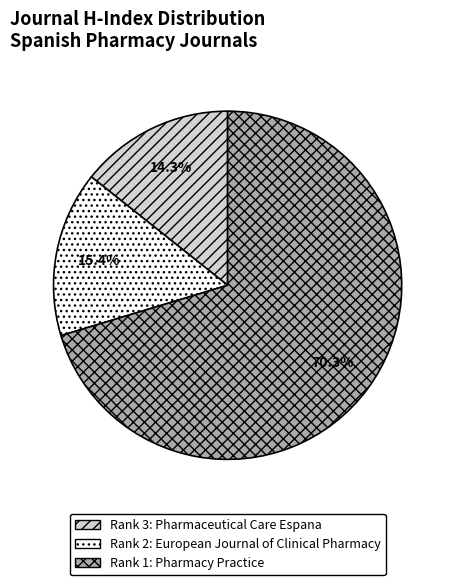

Does any single category account for the majority?

Yes